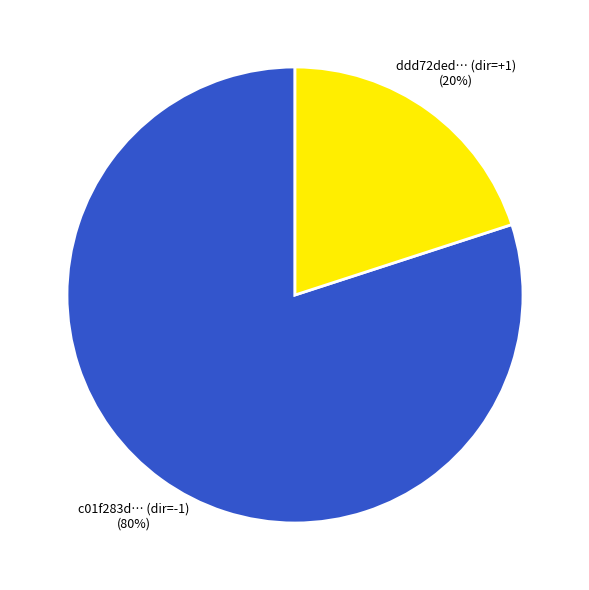

Which has a higher value, ddd72ded… (dir=+1) or c01f283d… (dir=-1)?

c01f283d… (dir=-1)